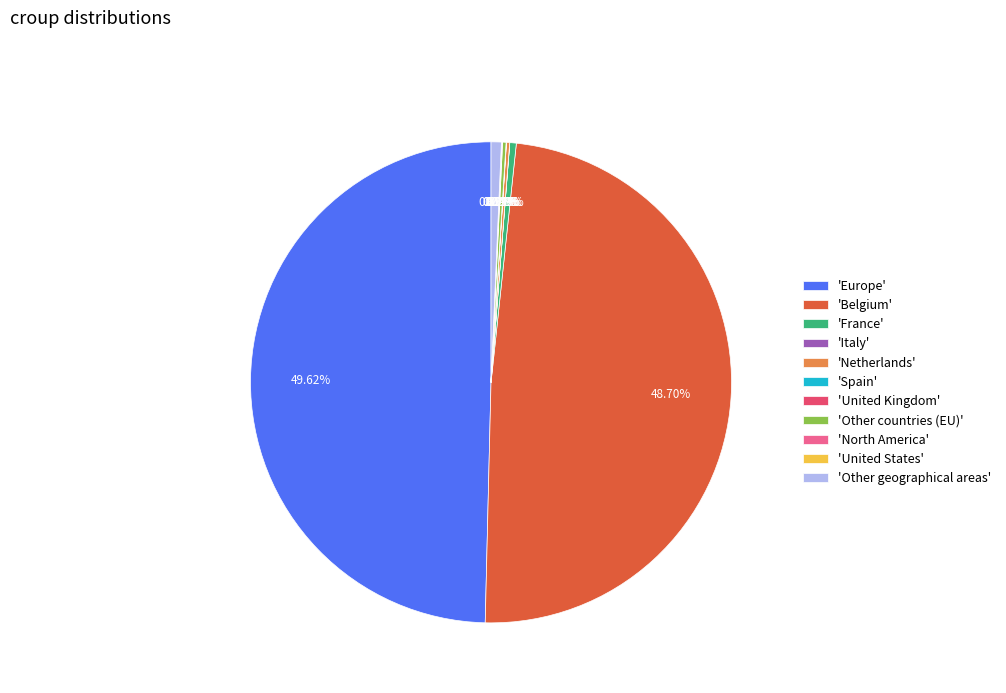

Does 'Belgium' represent more than half of the total?

No